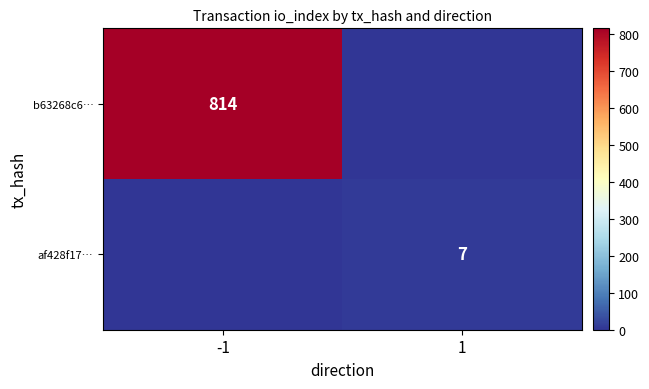

At which category is the sum across all series the highest?

-1